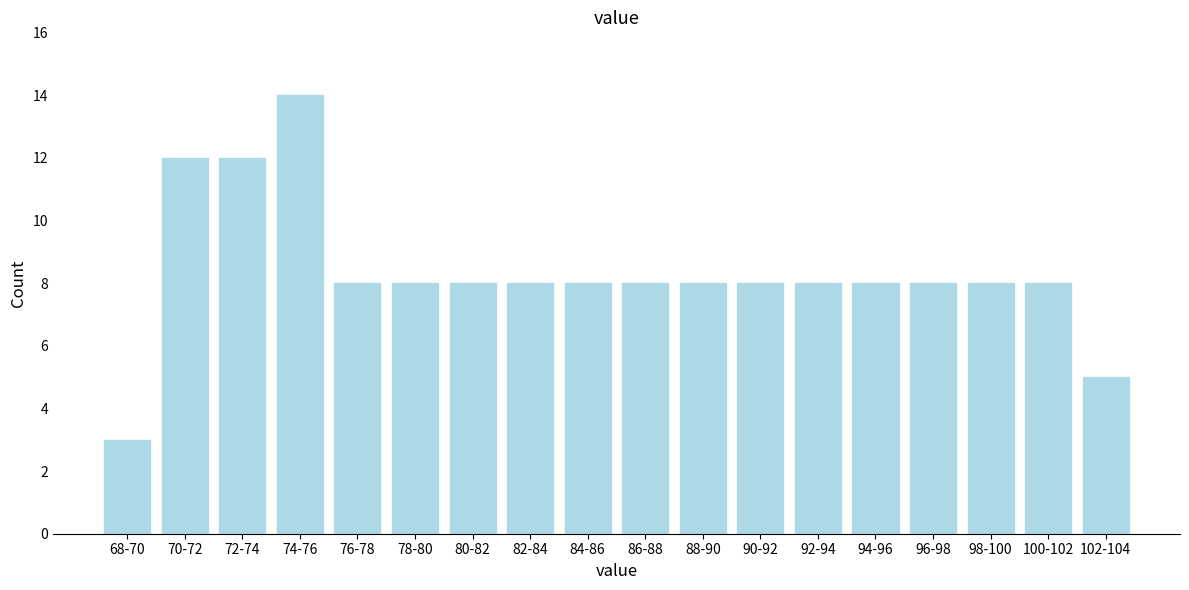

Reading right to left, what are all the values shown in this chart?

5	8	8	8	8	8	8	8	8	8	8	8	8	8	14	12	12	3